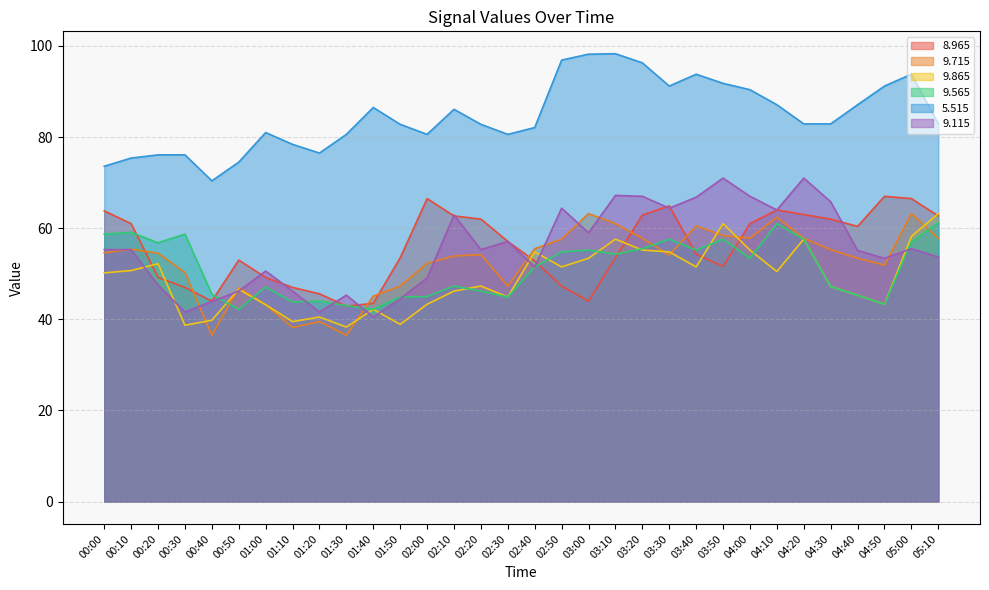

How many lines are shown in the chart?

6